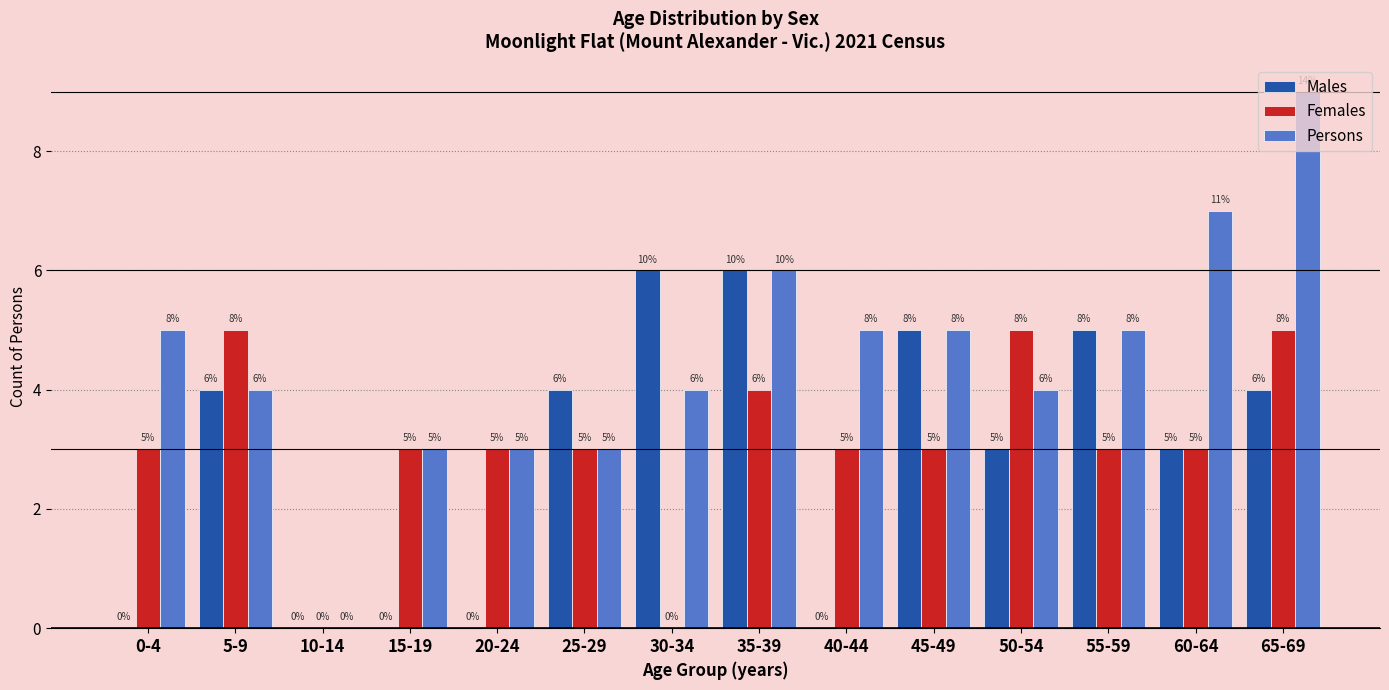

The Persons series shows 6 at 10-14. True or false?

False